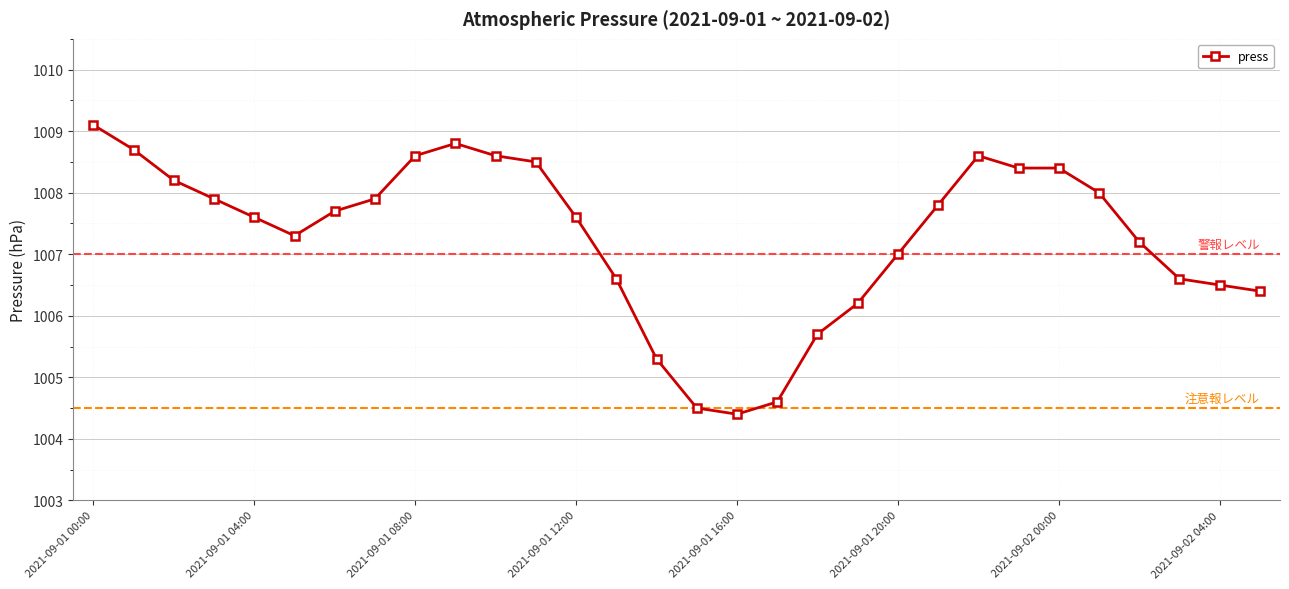

What is the value of the 30th point from the left?

1006.4